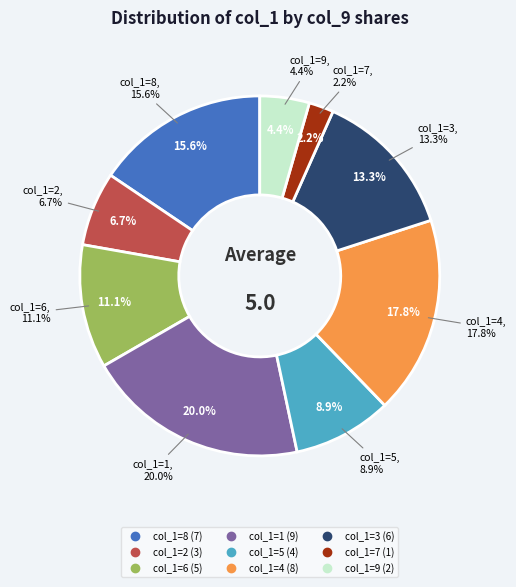

Approximately how many times larger is the value at 6 compared to 9?

2.5